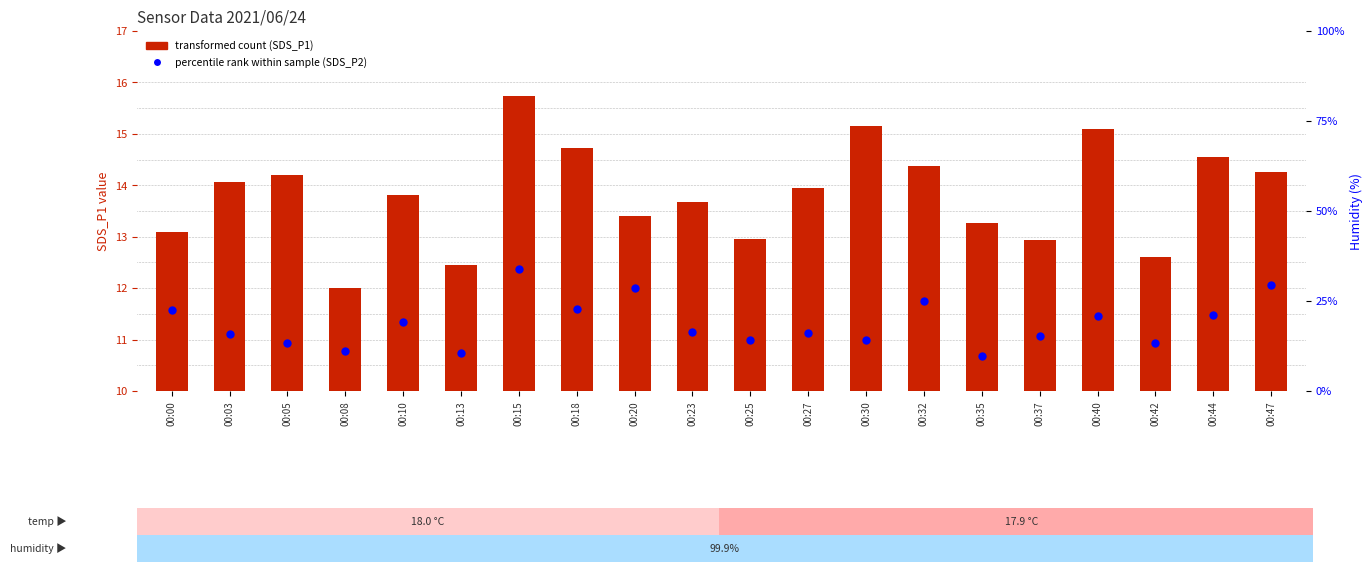

At which category is the sum across all series the highest?

00:15